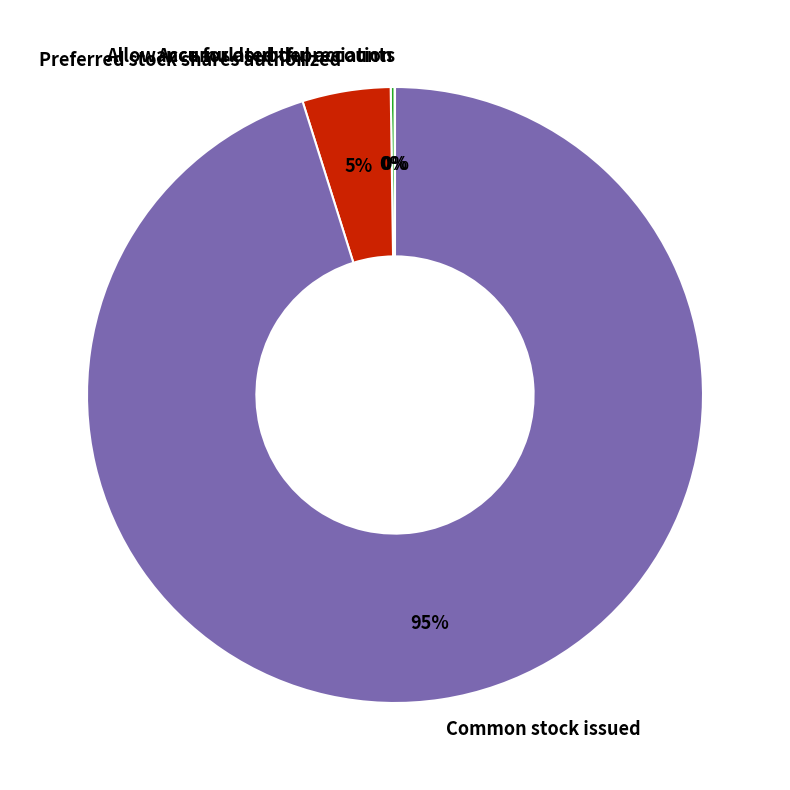

Is there a majority slice in this chart?

Yes